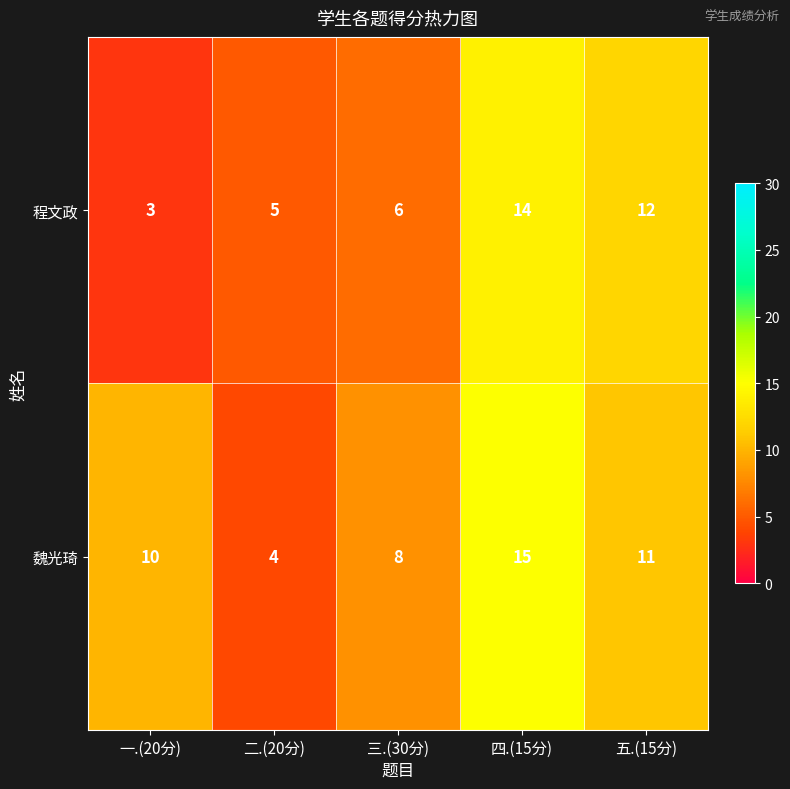

At which category is the sum across all series the highest?

四.(15分)